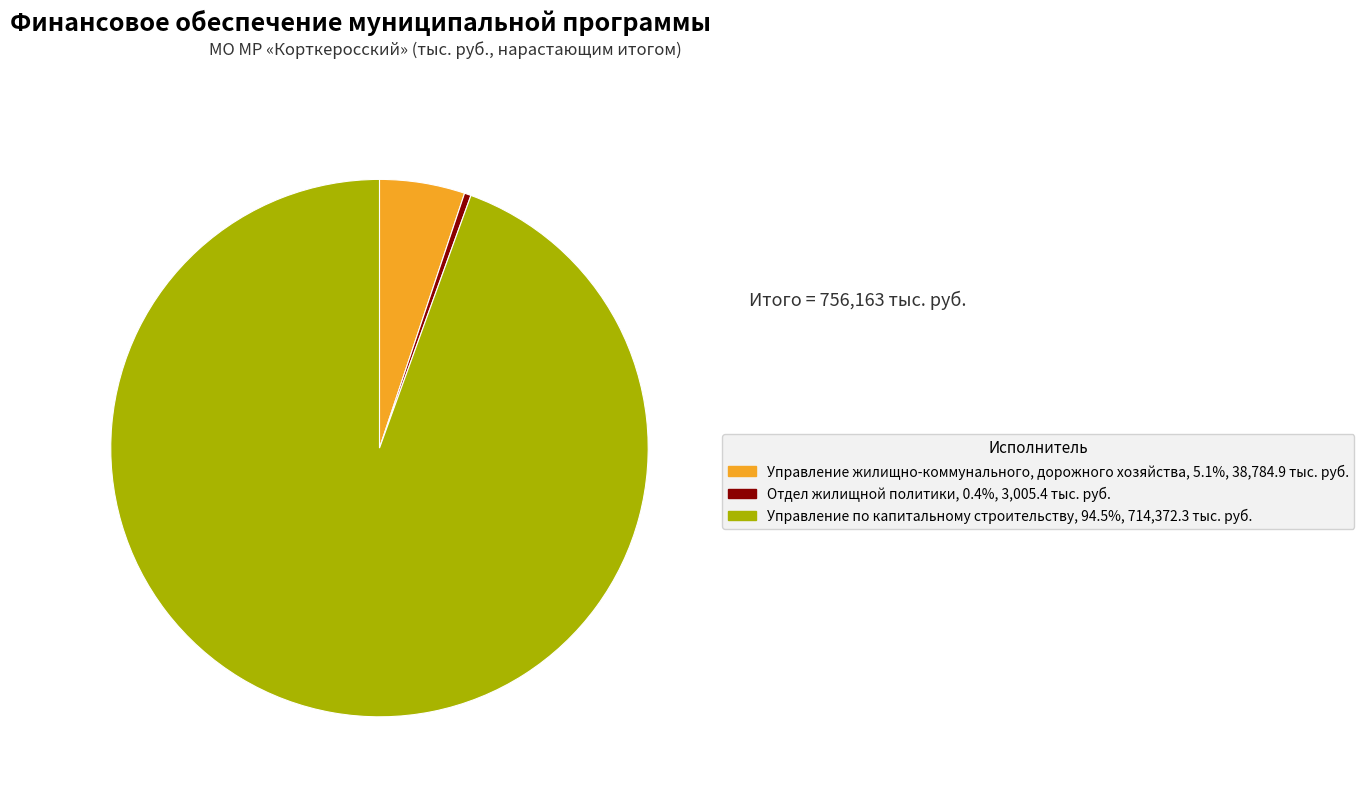

Combined, do Управление жилищно-коммунального, дорожного хозяйства and Управление по капитальному строительству account for over 50%?

Yes